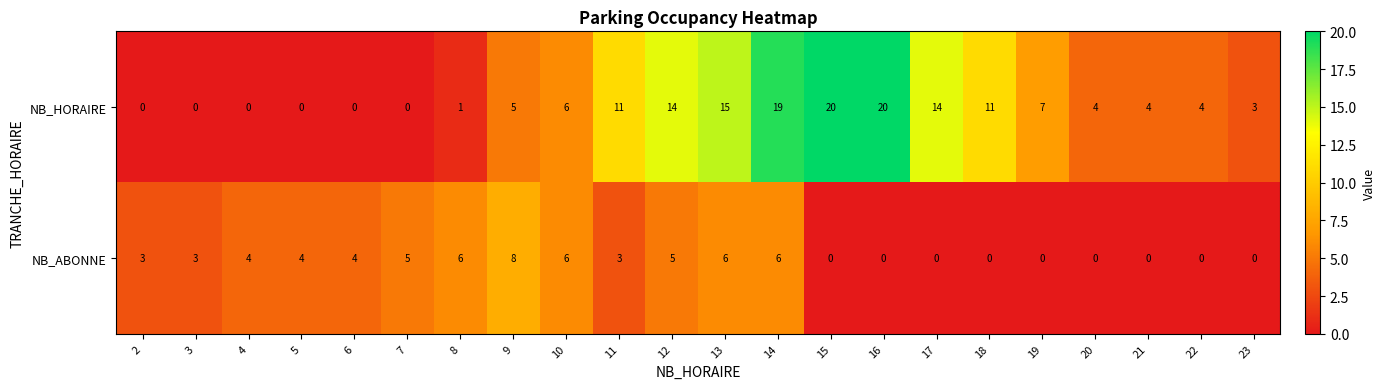

Count the number of categories in the chart.

22